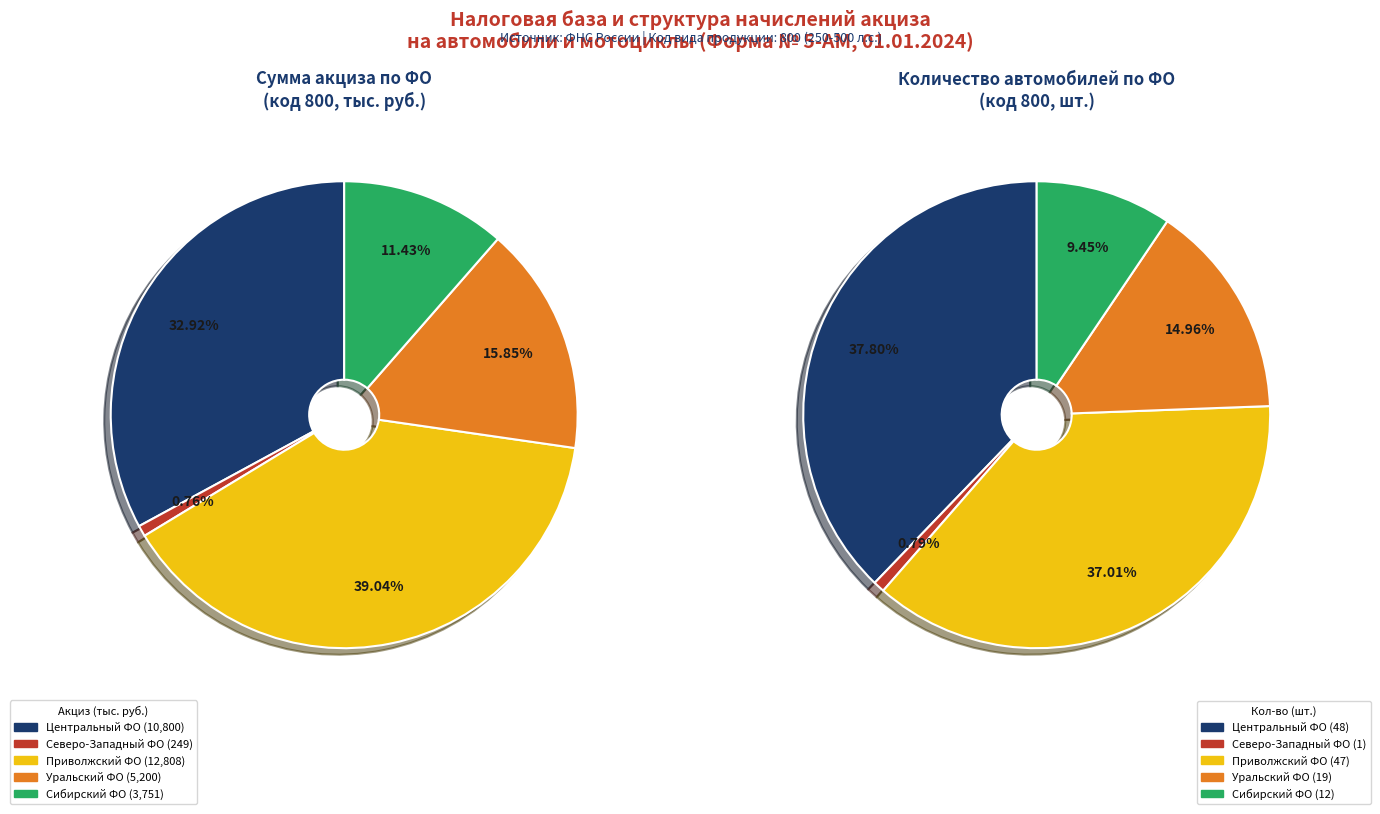

Is ЦЕНТРАЛЬНЫЙ ФЕДЕРАЛЬНЫЙ ОКРУГ the majority of the pie?

No